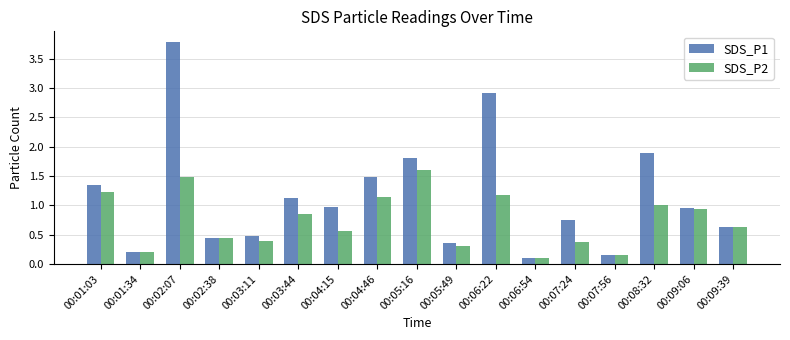

At which label does SDS_P1 reach its minimum?

00:06:54